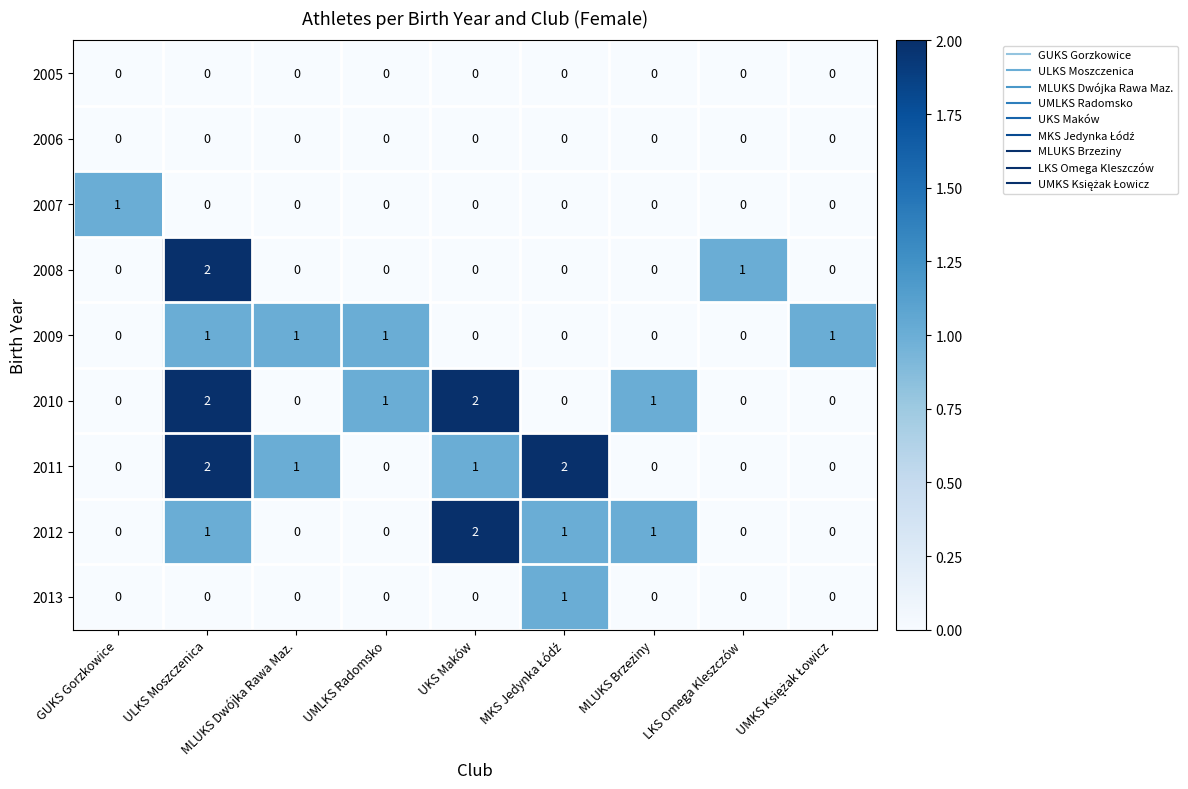

The value of 2008 at MLUKS Brzeziny is 1. True or false?

False